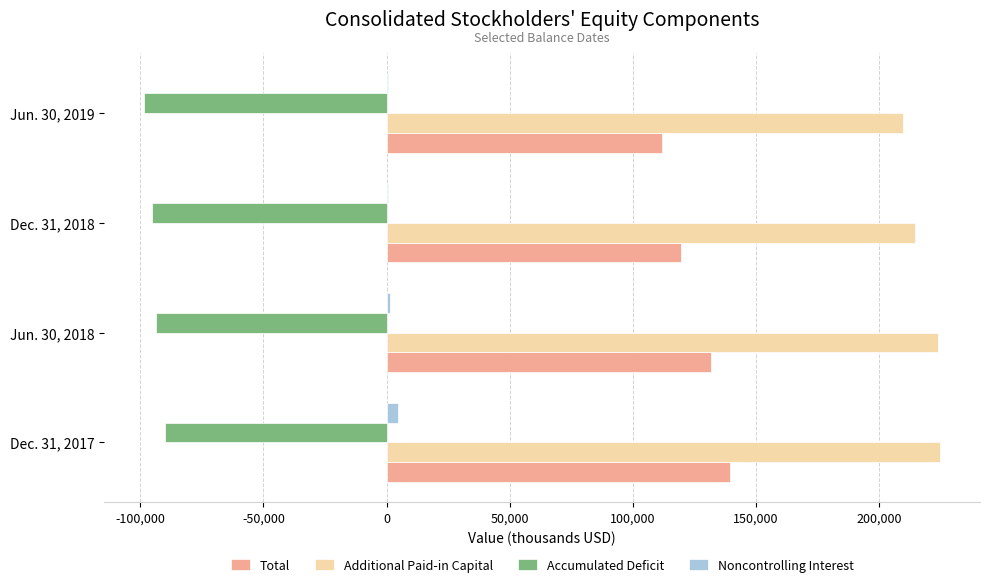

What is the highest value of the Accumulated Deficit series?

-90108